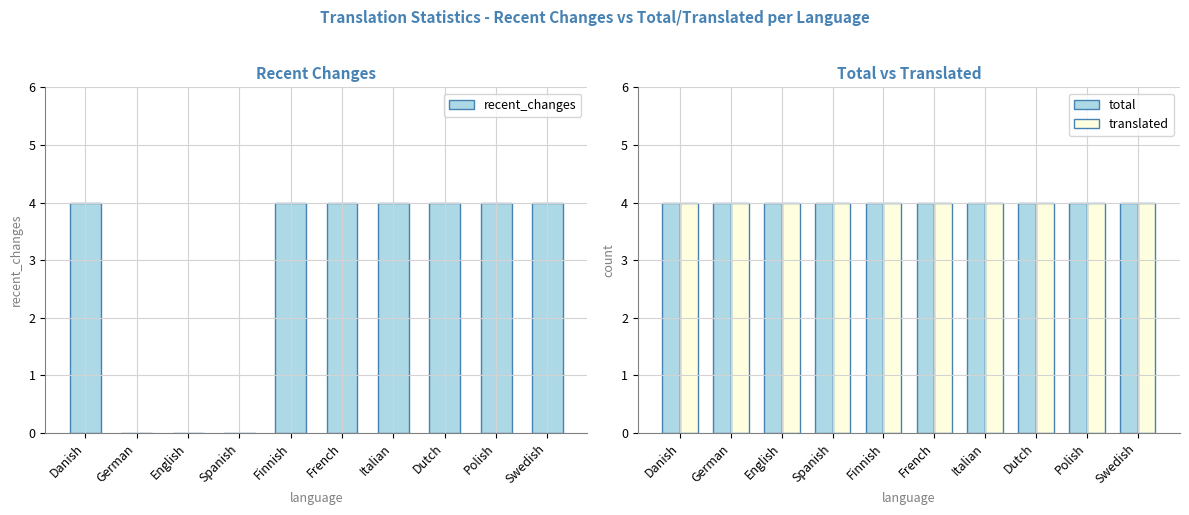

What position from the left is Dutch?

8